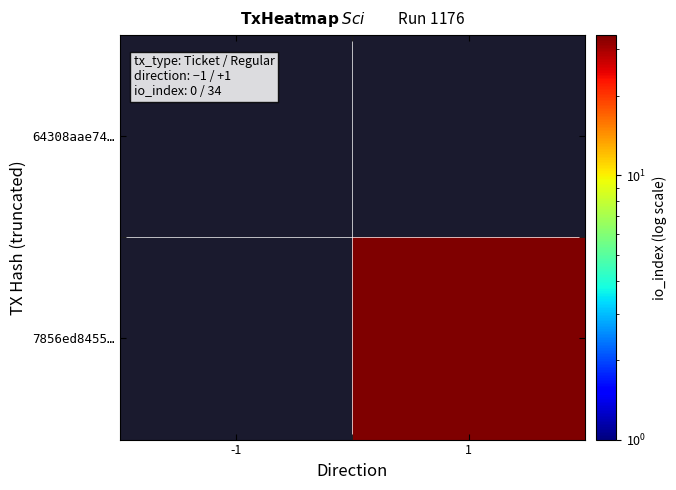

Rank the series at -1 from highest to lowest value.

64308aae74…, 7856ed8455…